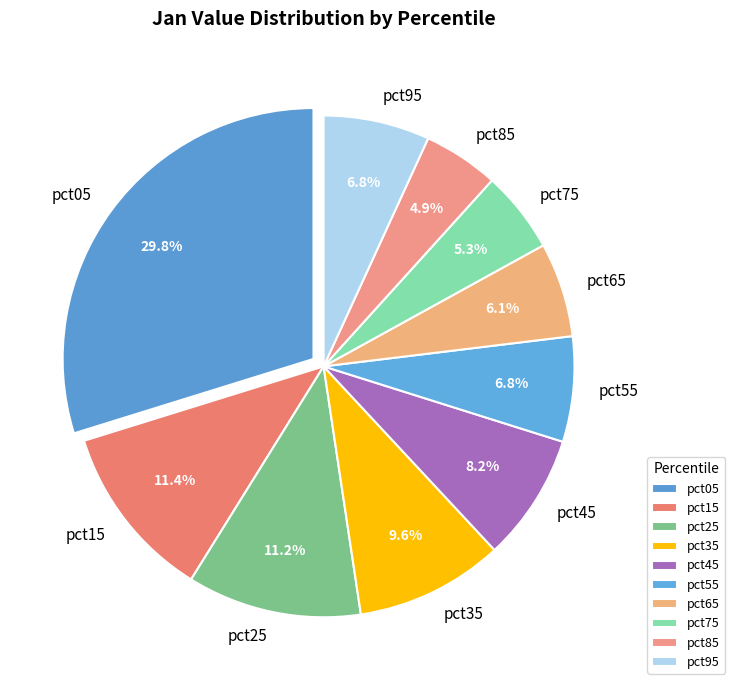

Does any single category account for the majority?

No